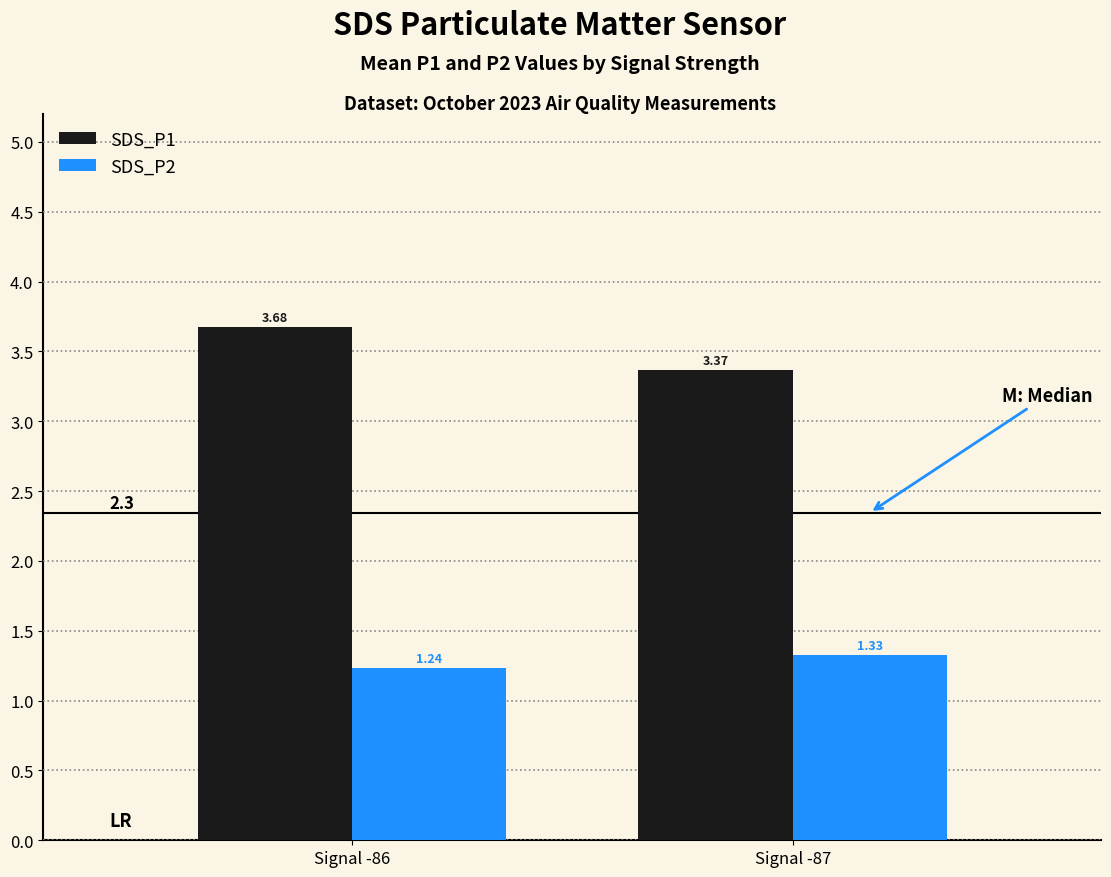

How many series are shown in this chart?

2